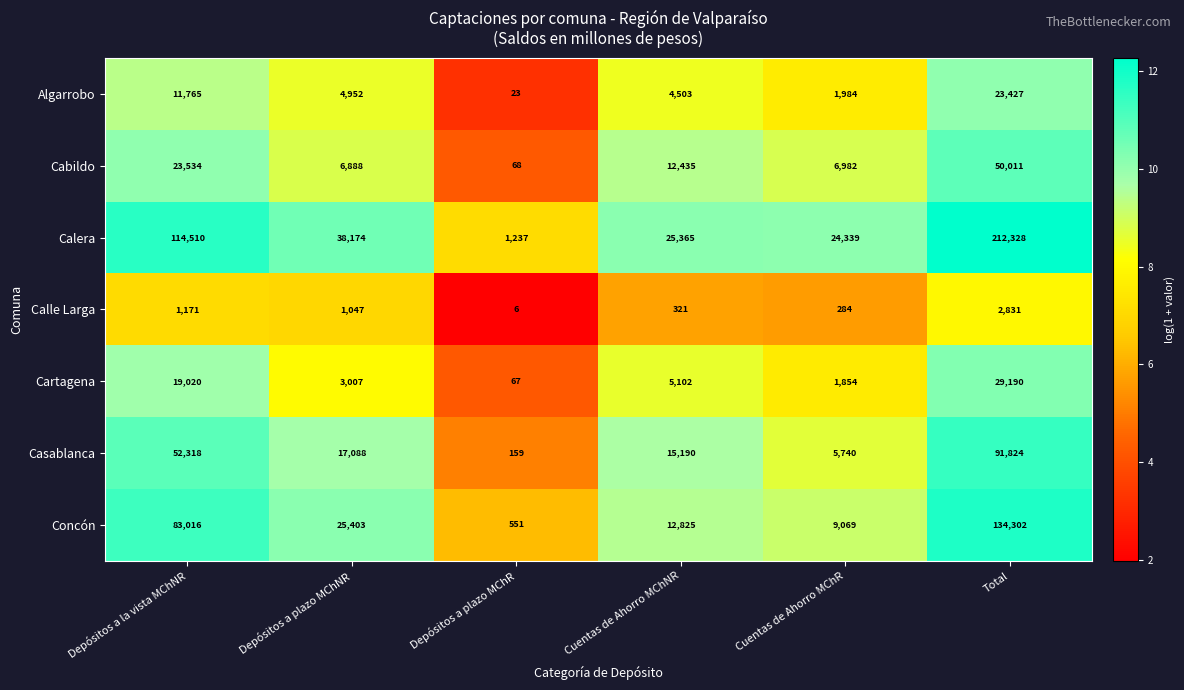

Is the value of Concón at Depósitos a plazo MChR greater than the value of Cartagena at Depósitos a plazo MChNR?

No